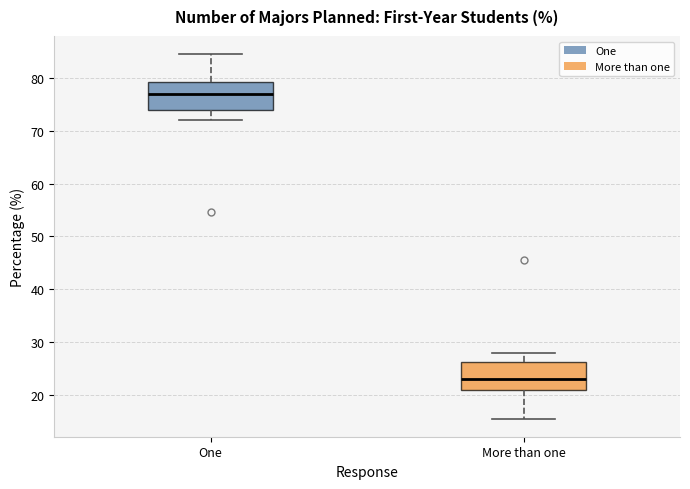

Reading left to right, read every box against the y-axis: the position of its median line, the range the box covers, and the ends of its whiskers. The values are not printed on the chart, so give them approximately, as read against the axis.

One: median 77, box 74 to 79, whiskers 72 to 85
More than one: median 23, box 21 to 26, whiskers 15 to 28